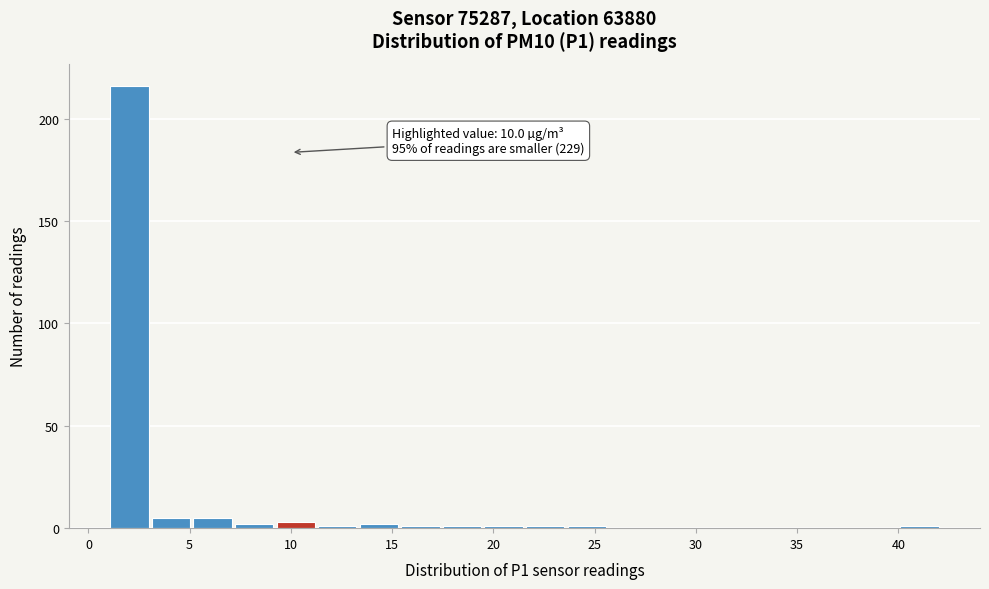

Over which range of the x-axis is the bar tallest?

1.0 to 3.0